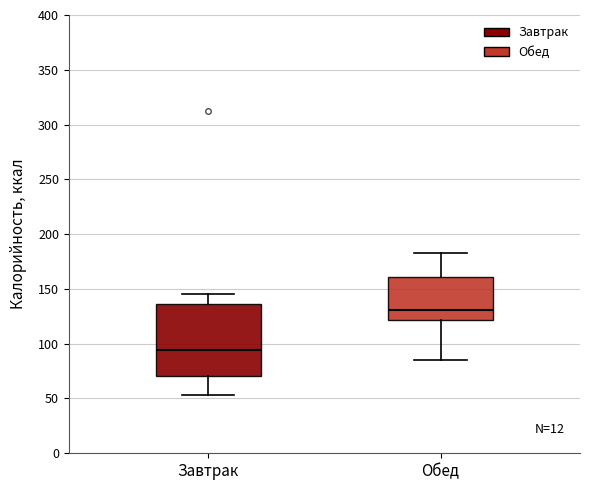

Which box's median line is the highest?

Обед